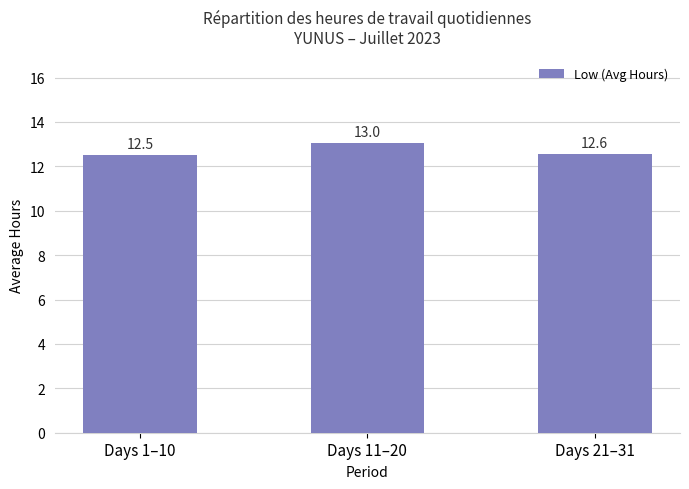

What is the label of the 3rd bar from the right?

Days 1–10